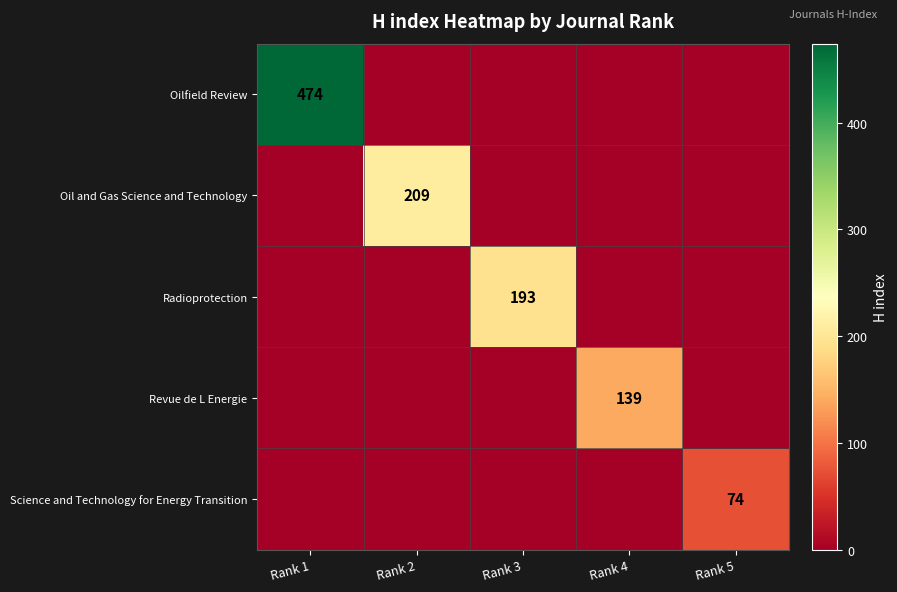

At which category is the sum across all series the highest?

Rank 1